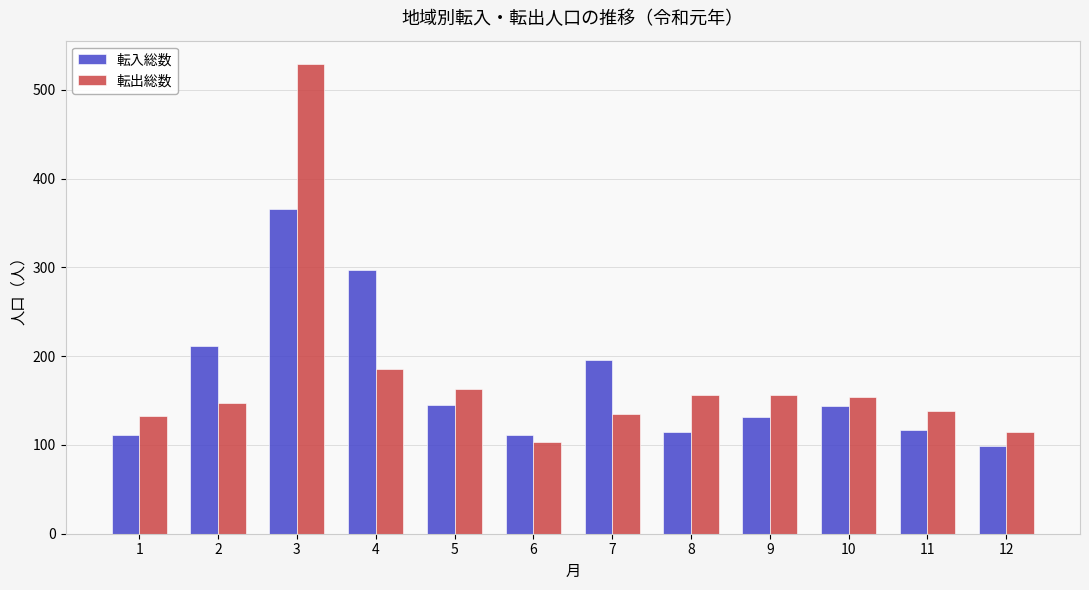

At which category is the sum across all series the highest?

3